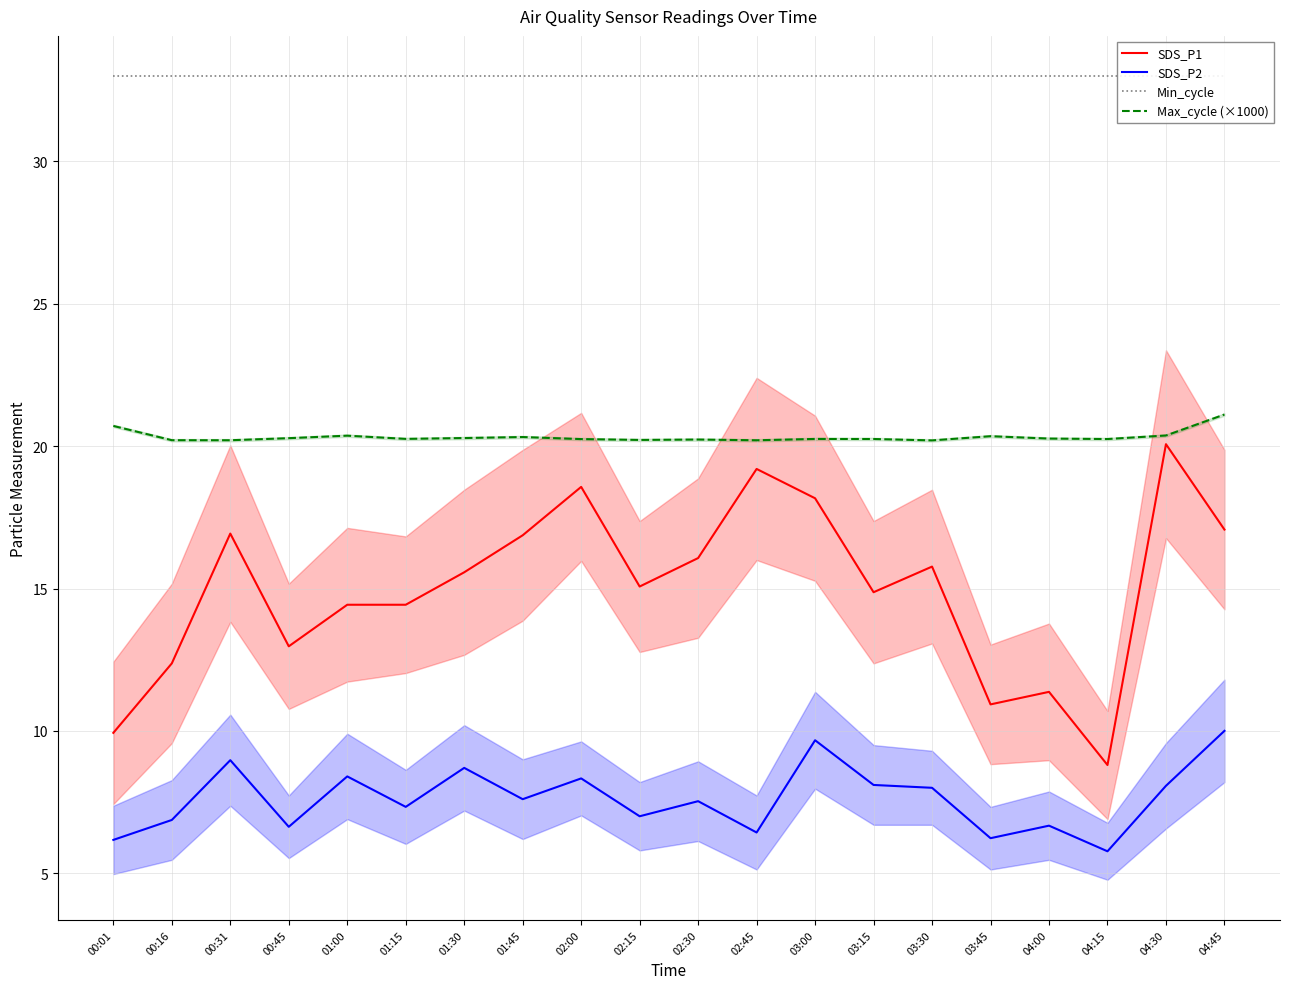

Between 00:01 and 02:15, which series saw the biggest shift?

SDS_P1